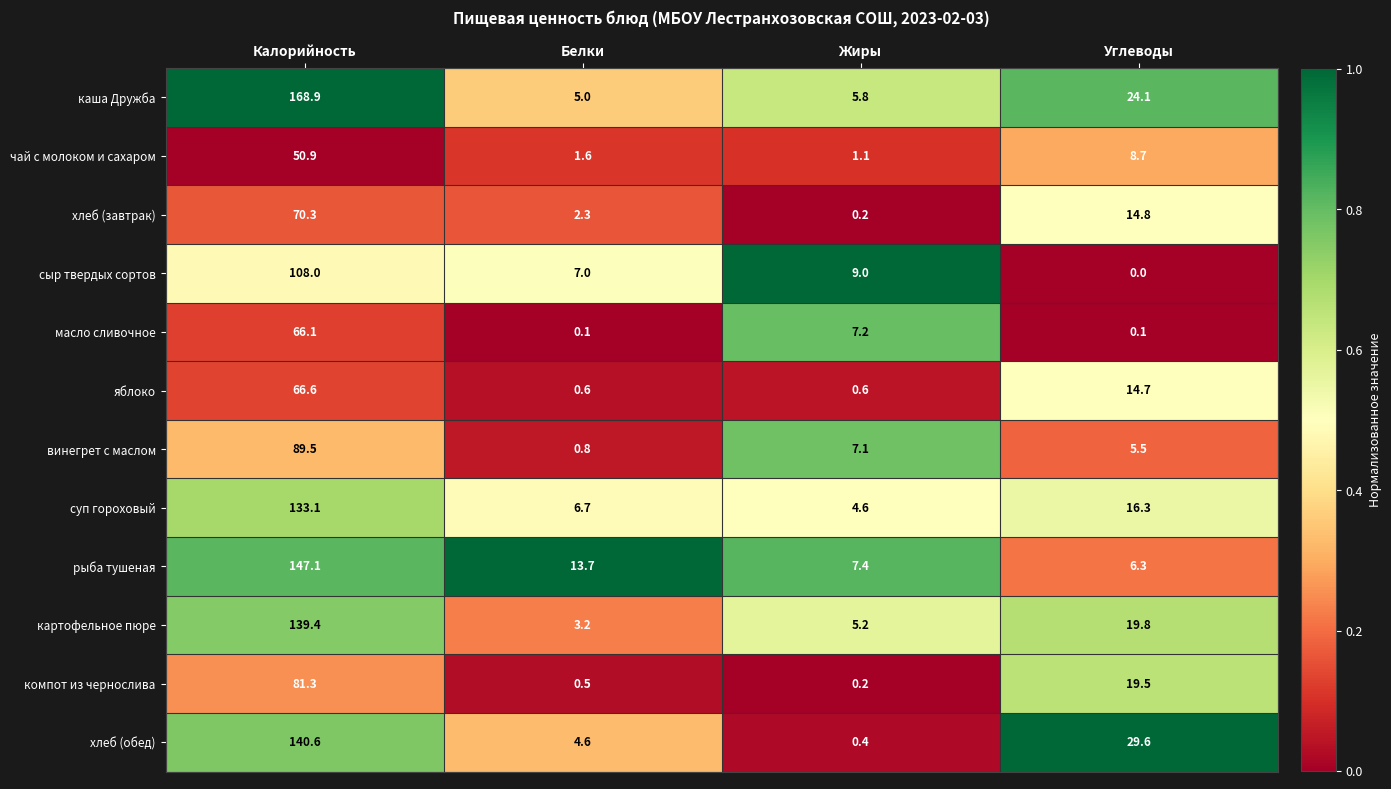

List the series in order of their peak value, highest first.

каша Дружба, рыба тушеная, хлеб (обед), картофельное пюре, суп гороховый, сыр твердых сортов, винегрет с маслом, компот из чернослива, хлеб (завтрак), яблоко, масло сливочное, чай с молоком и сахаром